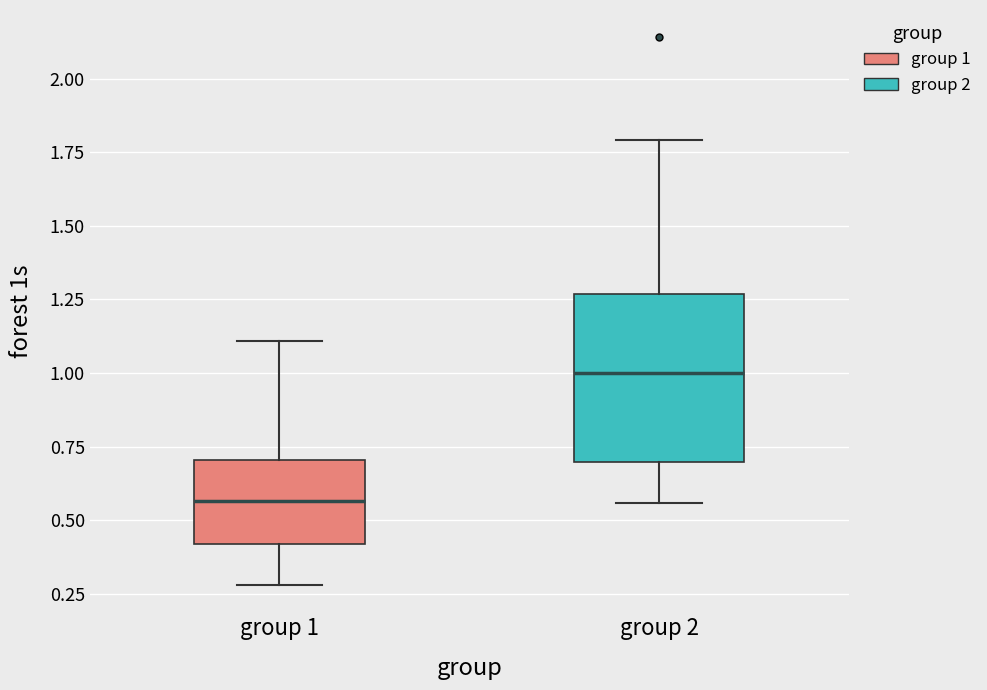

Reading left to right, read every box against the y-axis: the position of its median line, the range the box covers, and the ends of its whiskers. The values are not printed on the chart, so give them approximately, as read against the axis.

group 1: median 0.55, box 0.40 to 0.70, whiskers 0.30 to 1.10
group 2: median 1.00, box 0.70 to 1.25, whiskers 0.55 to 1.80